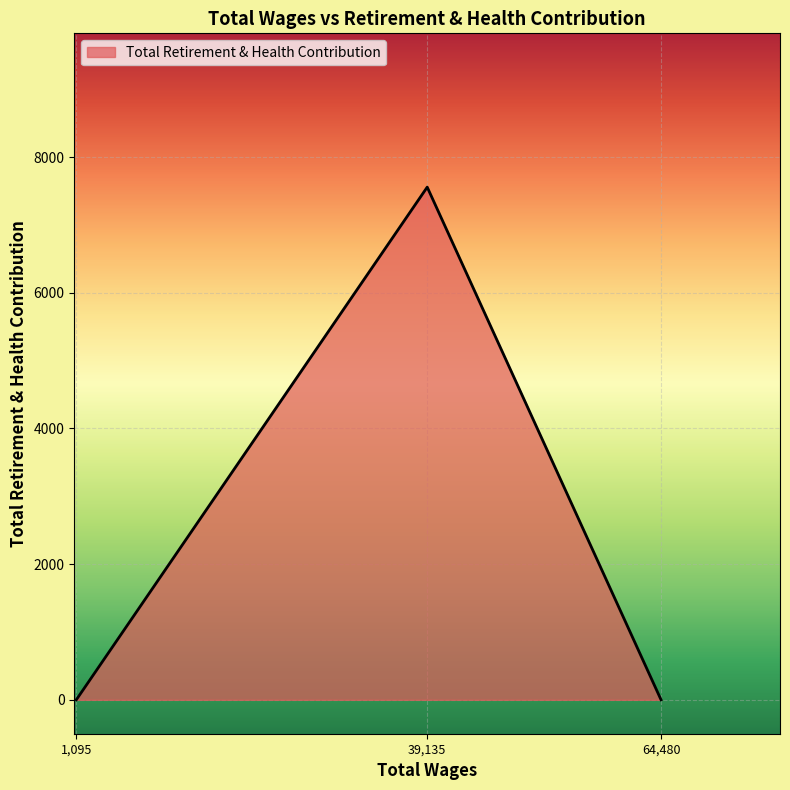

What is the average value?

2519